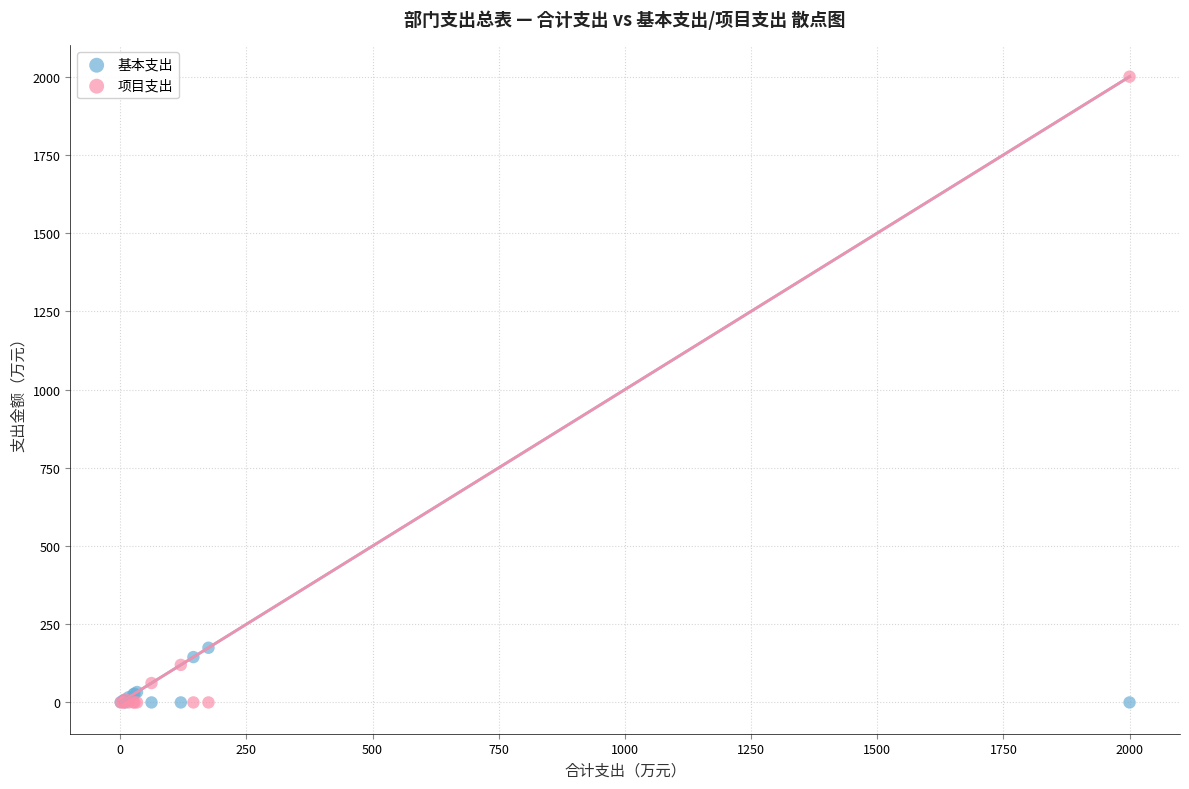

Which series reaches the maximum Y coordinate?

项目支出